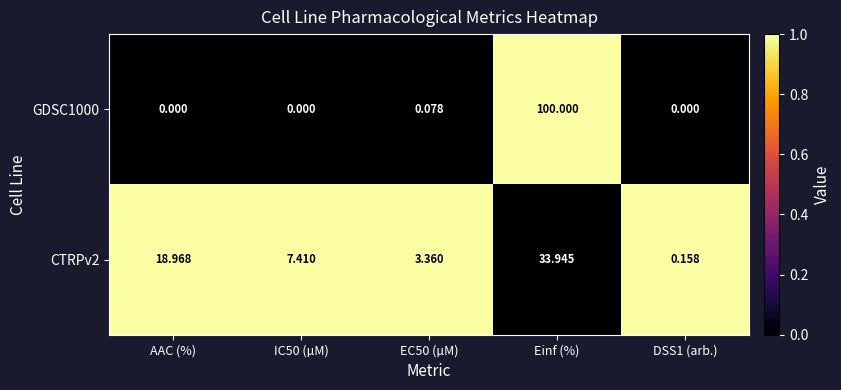

At which category is the sum across all series the highest?

Einf (%)